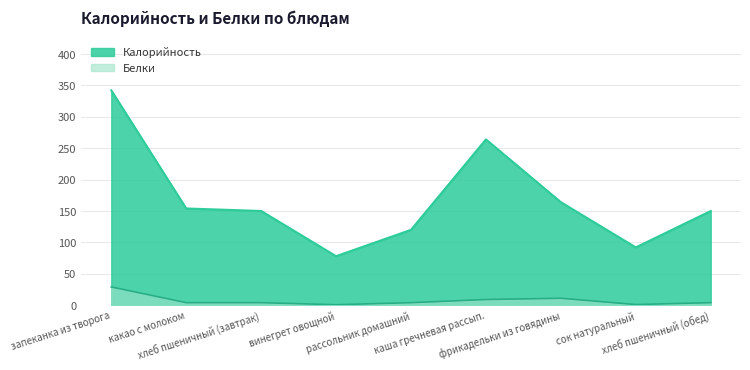

What is the maximum value shown in the chart?

342.0